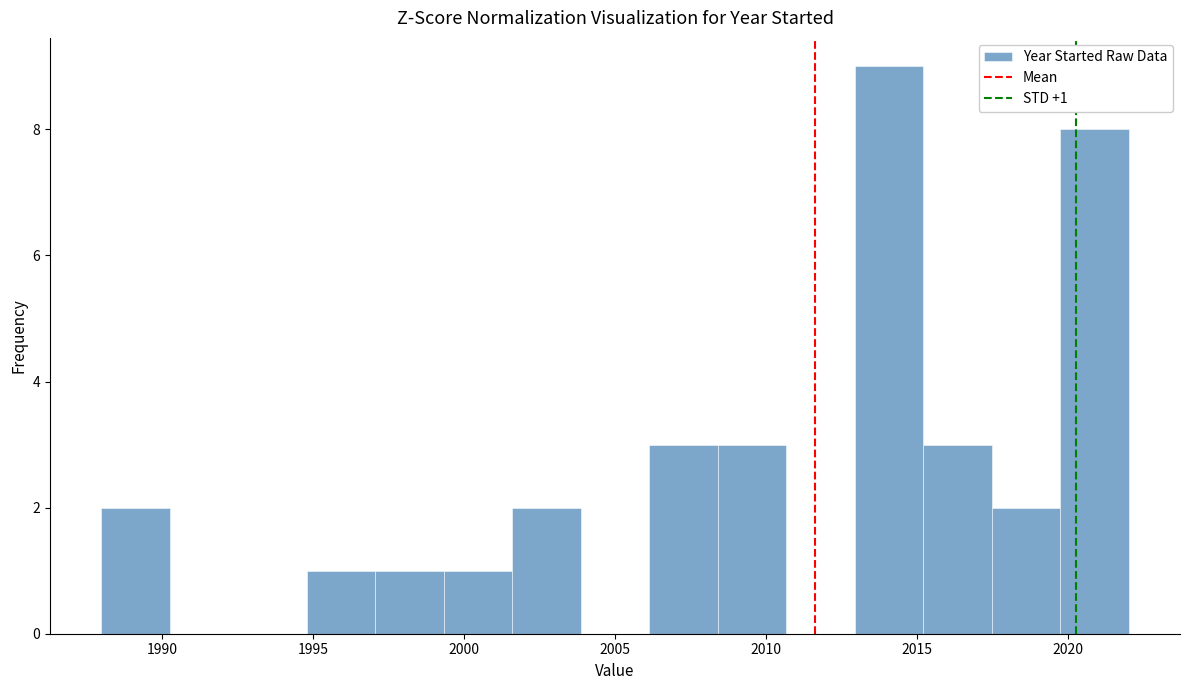

Which range on the x-axis has the tallest bar?

2013.0 to 2015.0